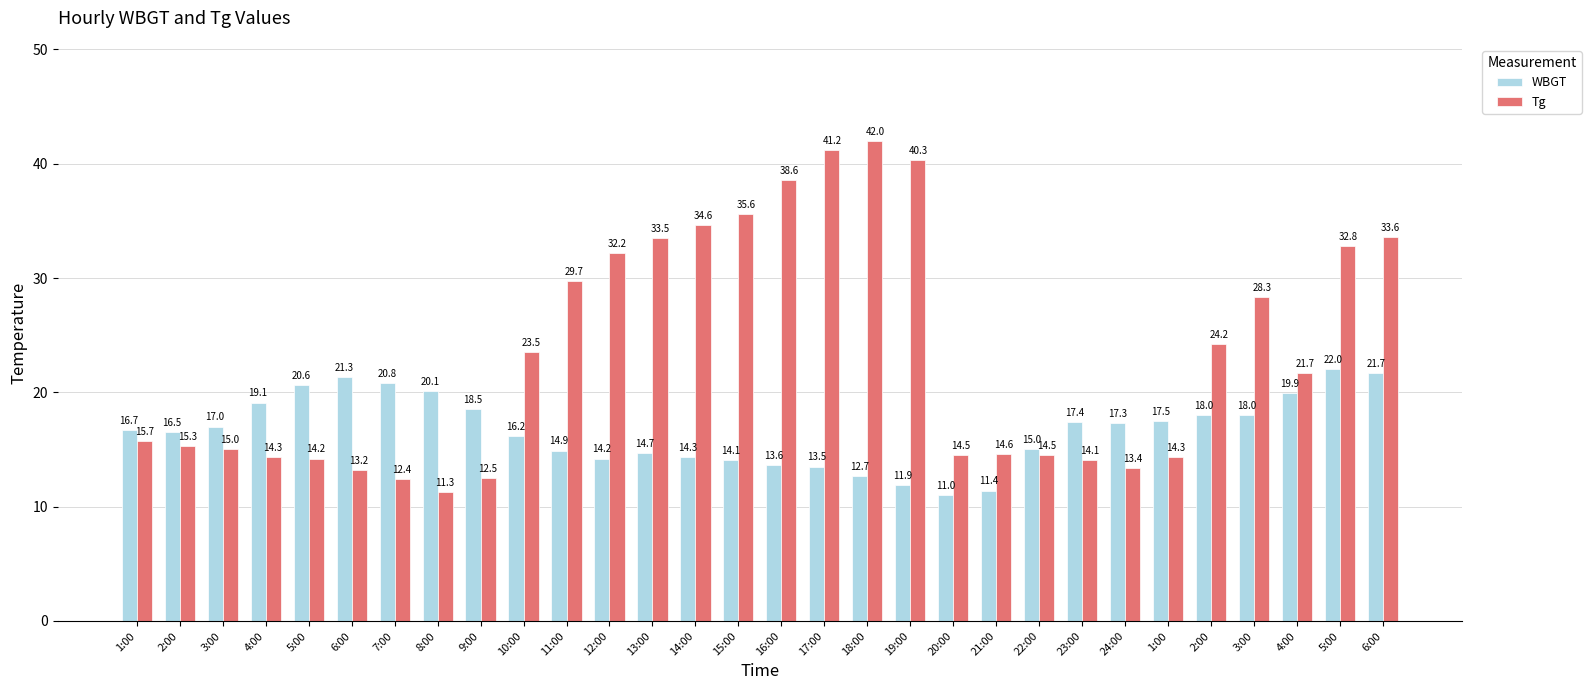

What is the sum of the Tg values at 12:00 and 5:00?

65.0